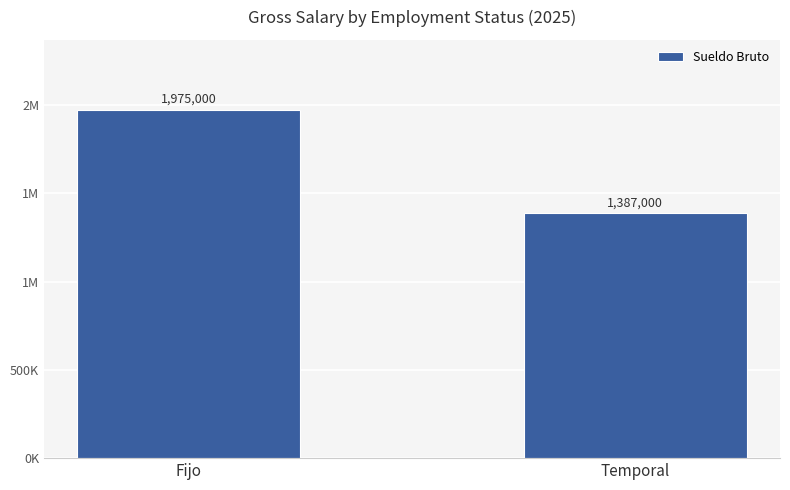

Between Fijo and Temporal, which is larger?

Fijo